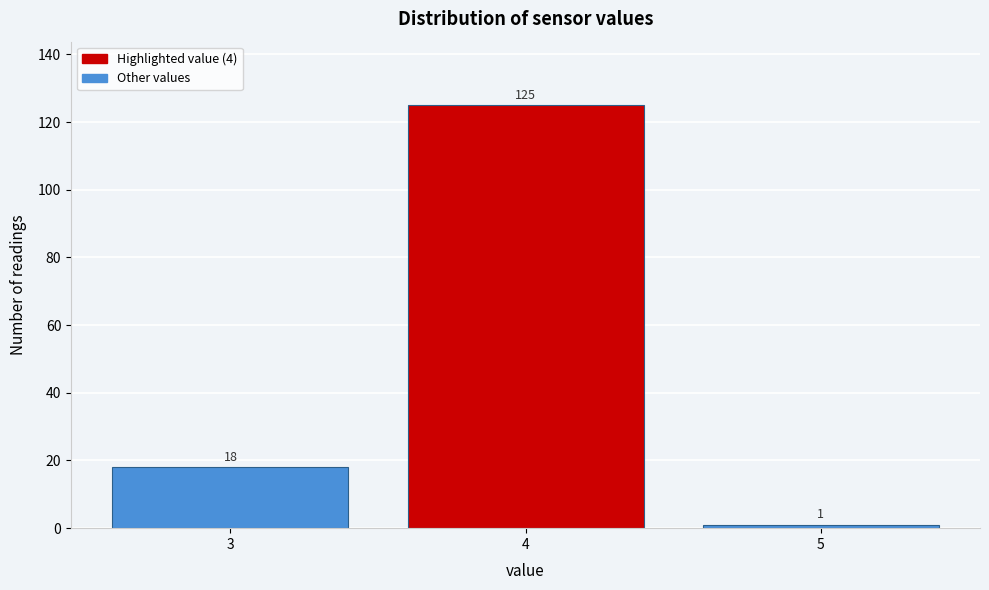

Reading left to right, what are all the values shown in this chart?

3=18	4=125	5=1